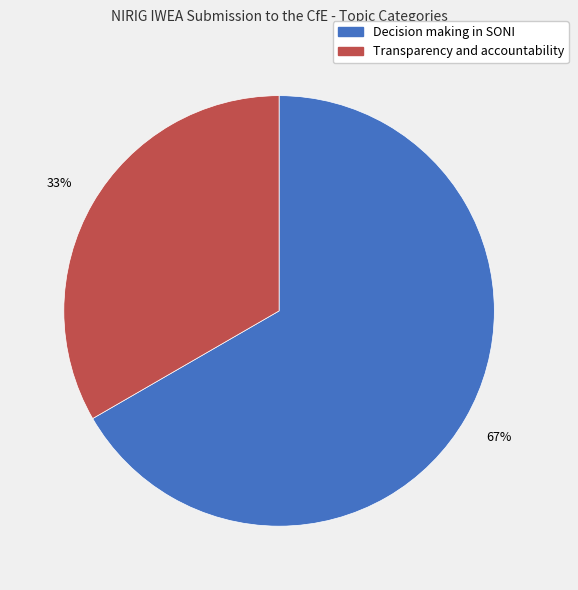

Approximately how many times larger is the value at Decision making in SONI compared to Transparency and accountability?

2.0